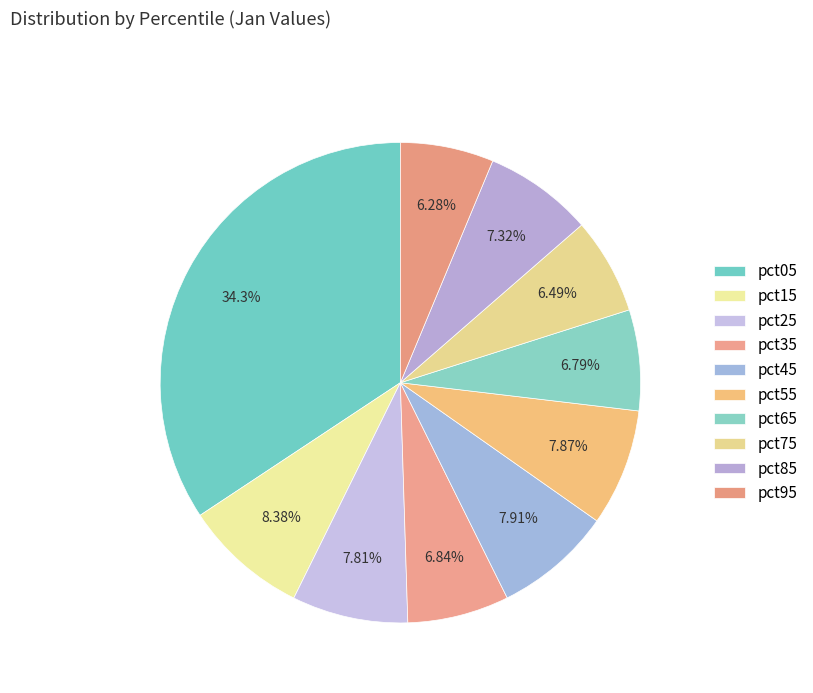

Is pct25 the majority of the pie?

No